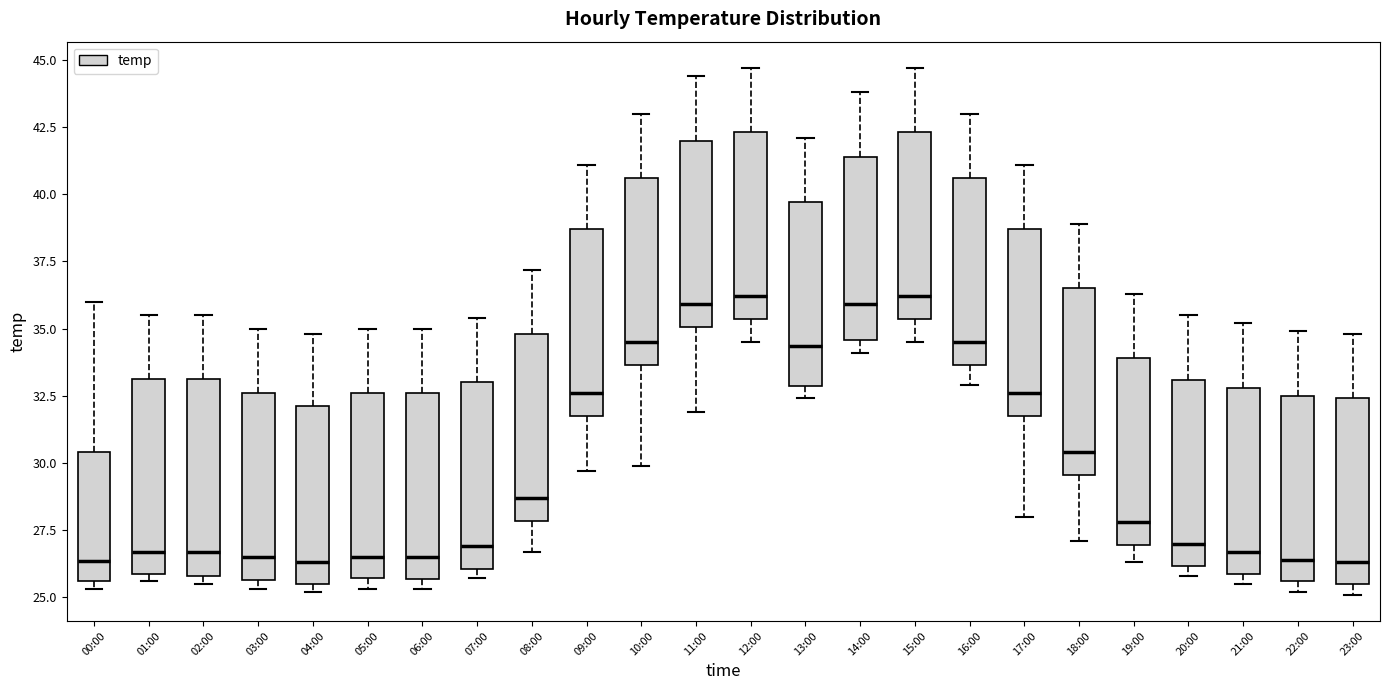

Where is the lower edge of the box for 05:00 on the y-axis? The values are not printed on the chart, so give them approximately, as read against the axis.

25.5